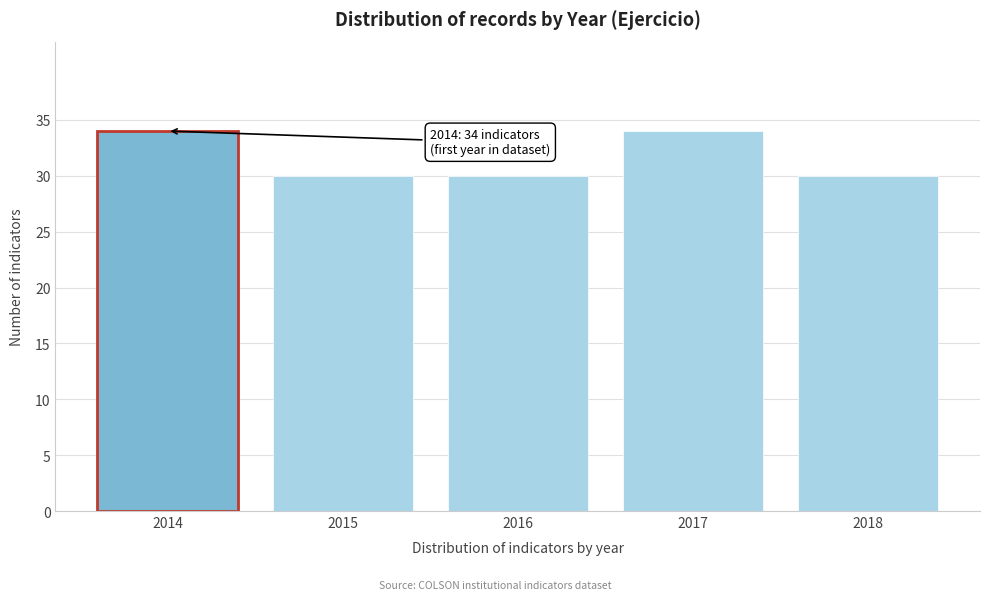

Reading right to left, transcribe all the data shown in this chart.

2018=30	2017=34	2016=30	2015=30	2014=34